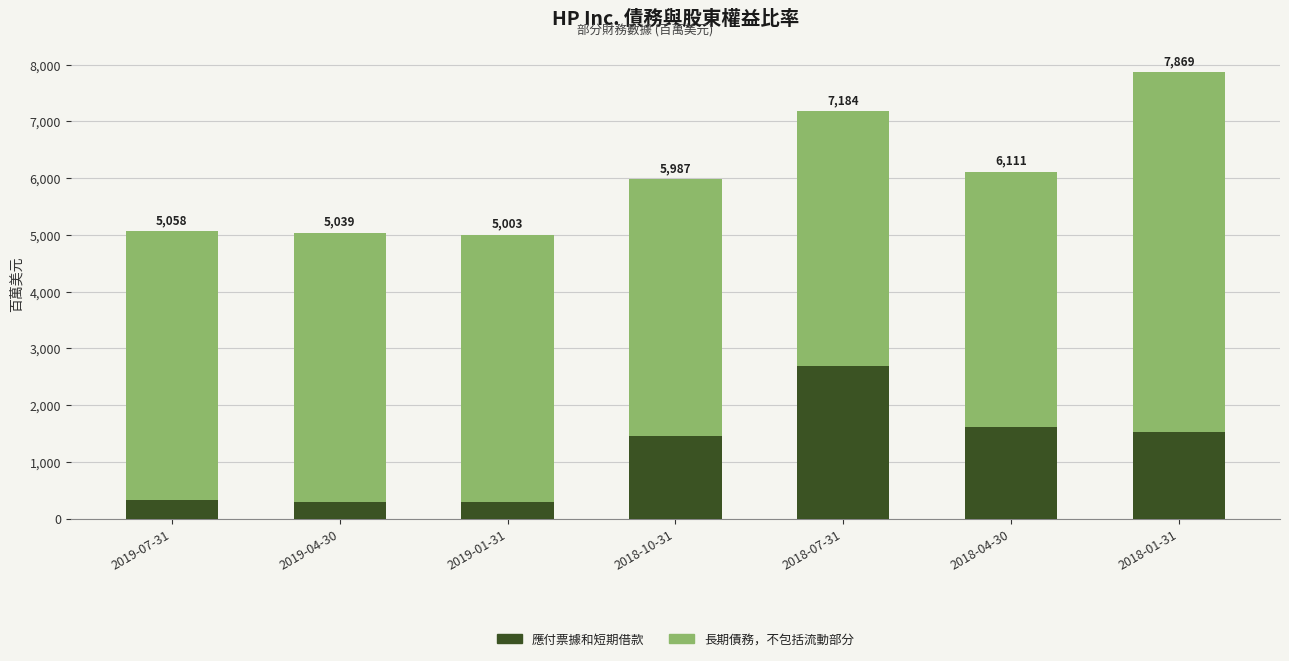

Which series has the largest range (max minus min)?

應付票據和短期借款